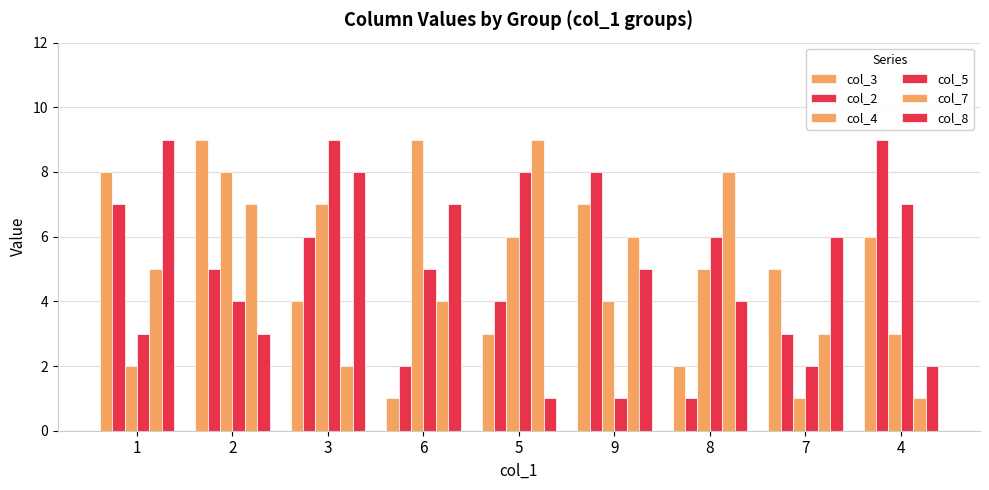

Count the col_8 values in the range 3 to 7.

5